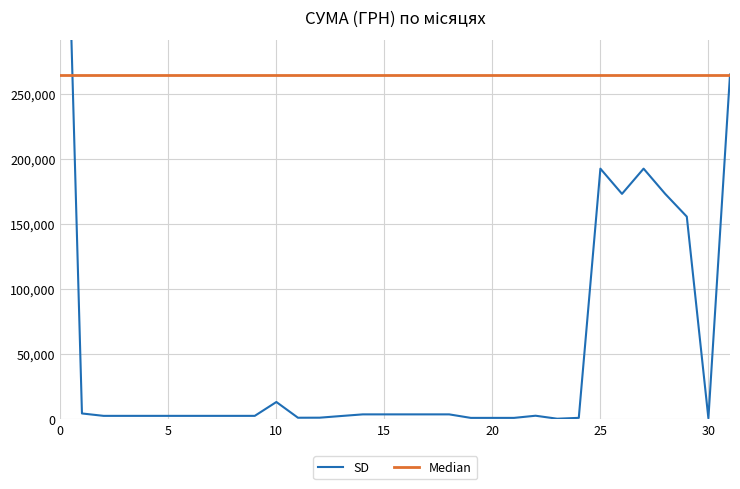

What is the difference between the highest and lowest values at 0?

328991.4